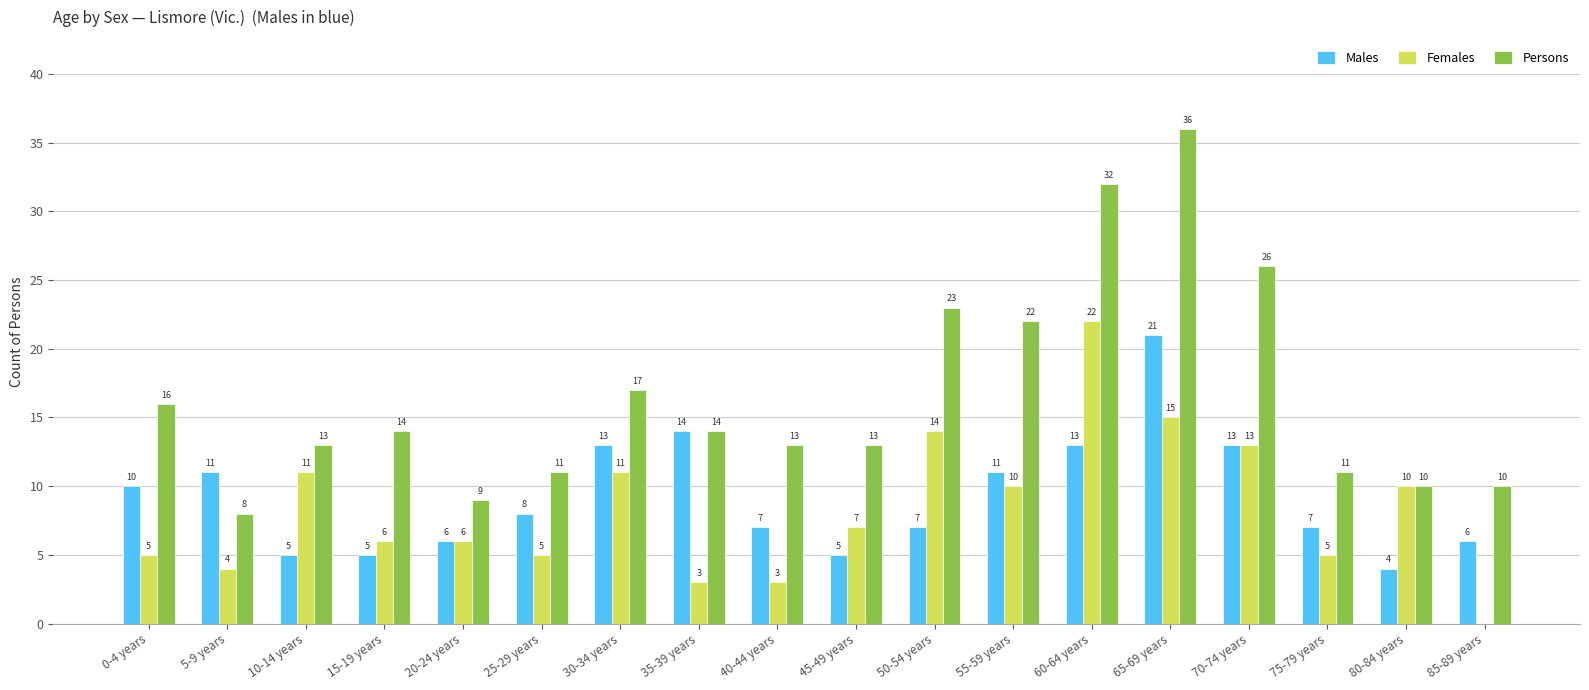

Is it true that Persons equals 13 at 10-14 years?

True